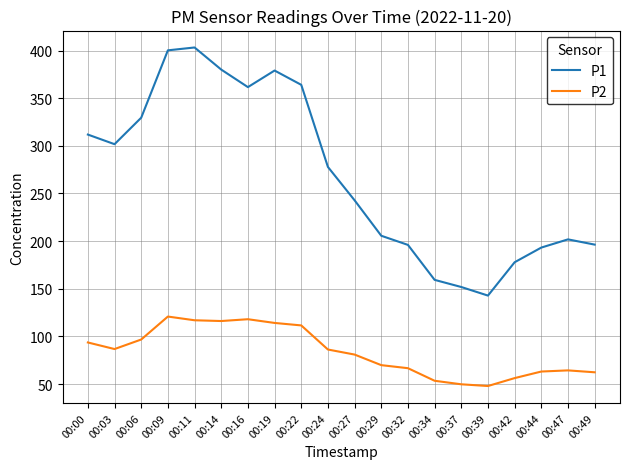

How many interior local valleys does the P1 series have?

3